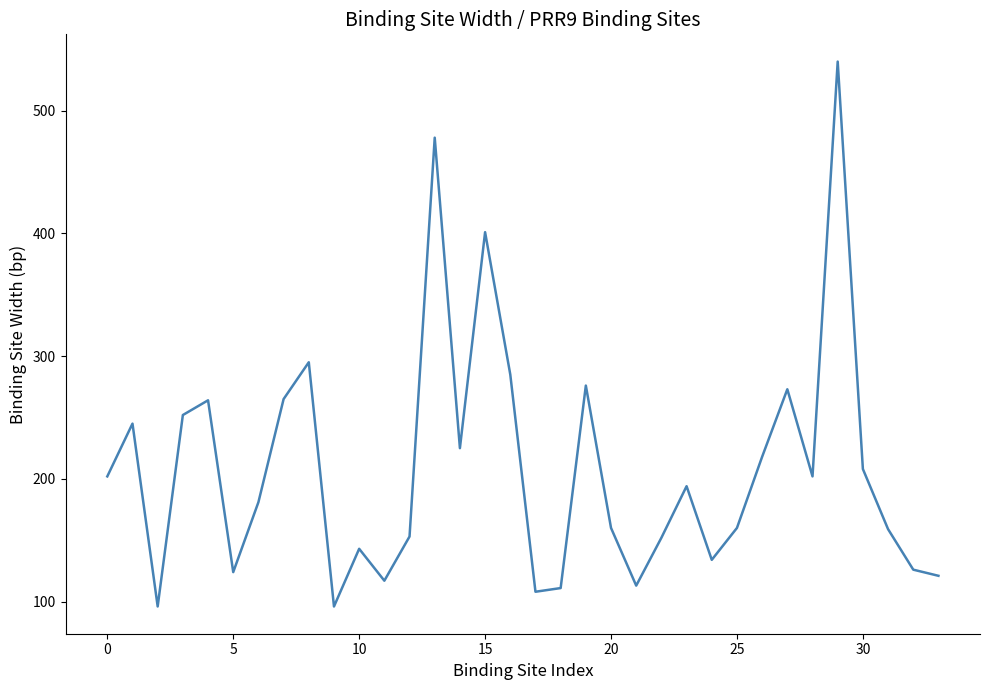

How many categories are shown in the chart?

34